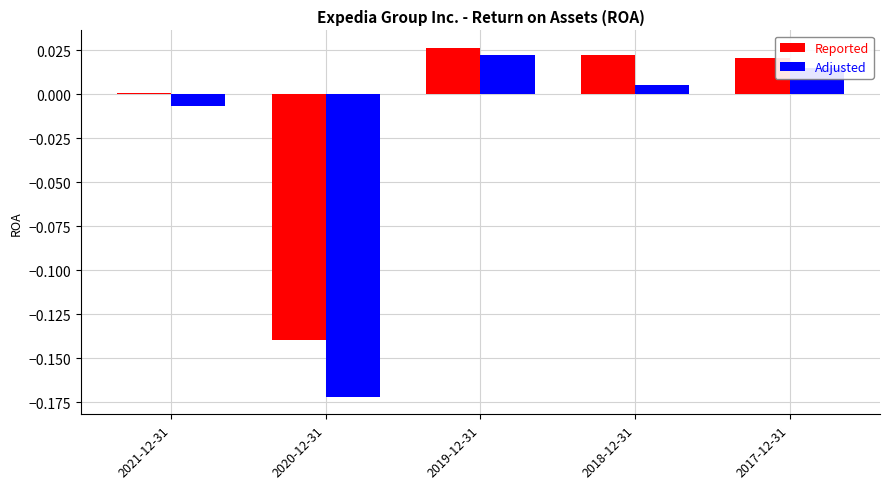

How many groups of bars are there?

5